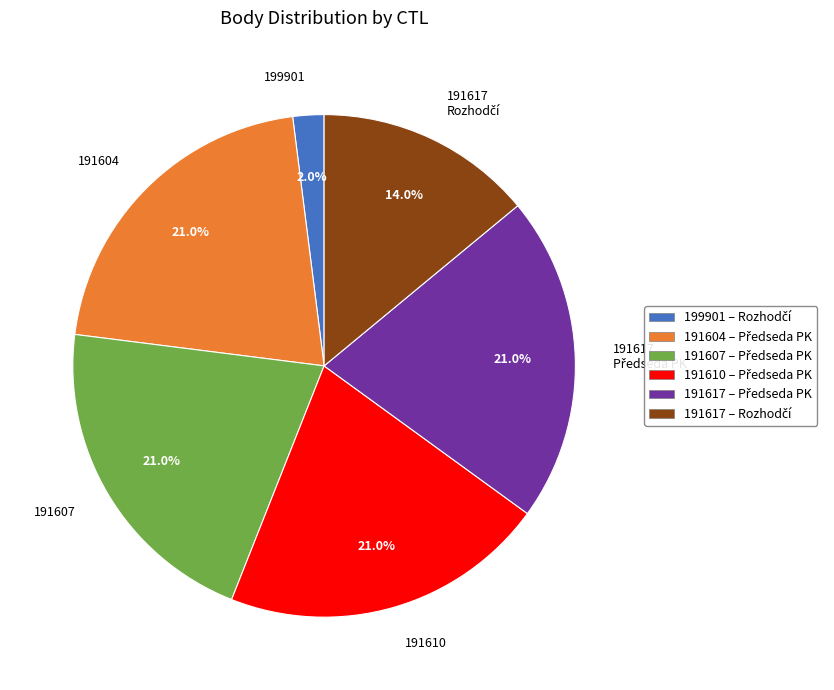

Which category has the smallest portion of the pie?

199901